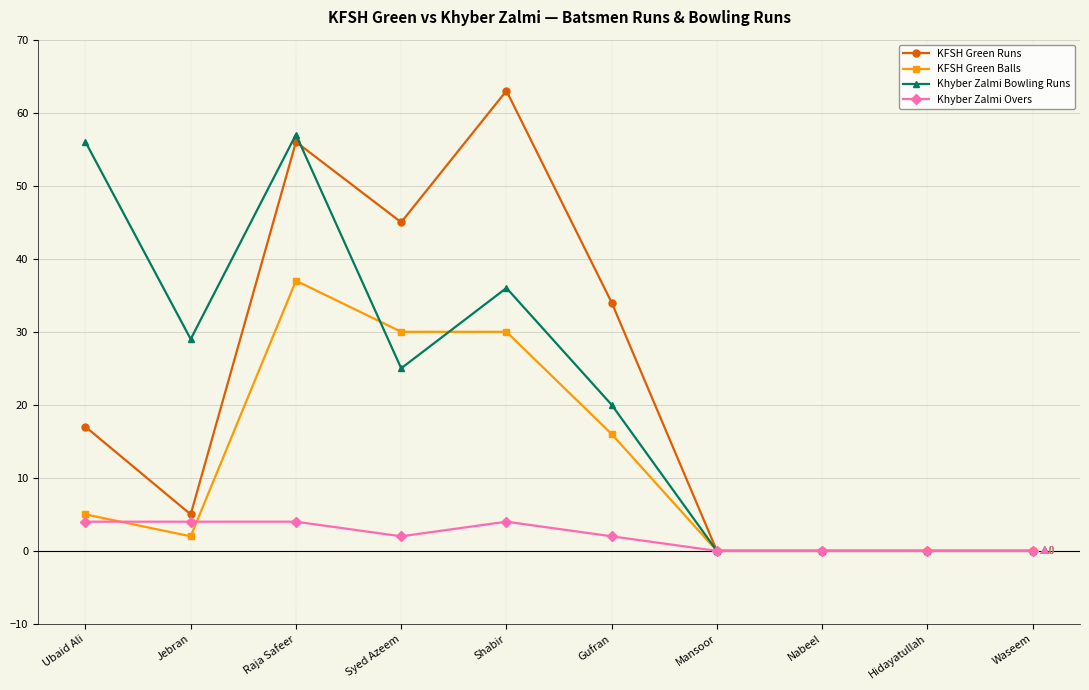

The value of Khyber Zalmi Overs at Hidayatullah is 0. True or false?

True